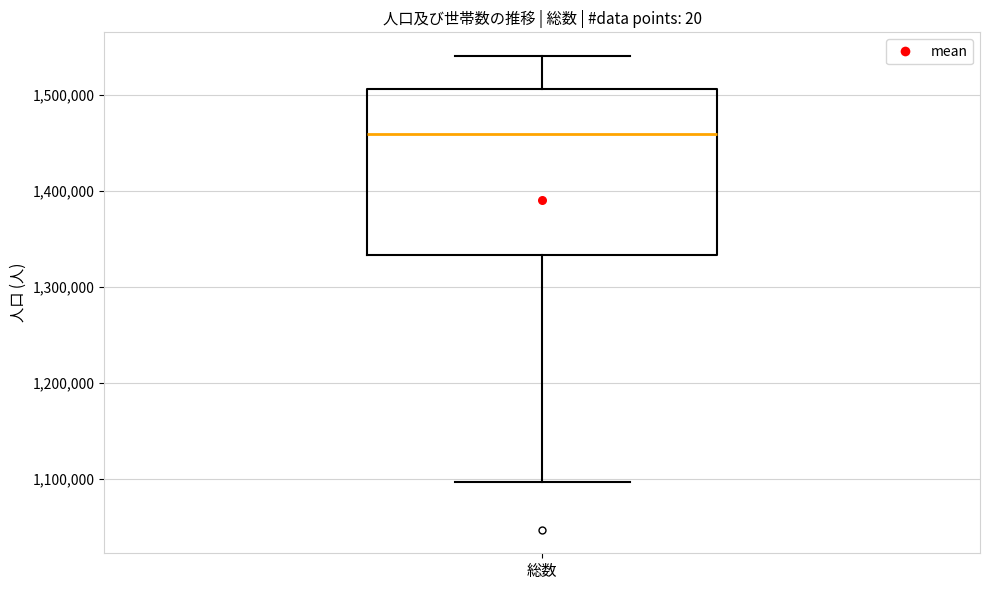

Where is the upper edge of the box for 総数 on the y-axis? The values are not printed on the chart, so give them approximately, as read against the axis.

1510000